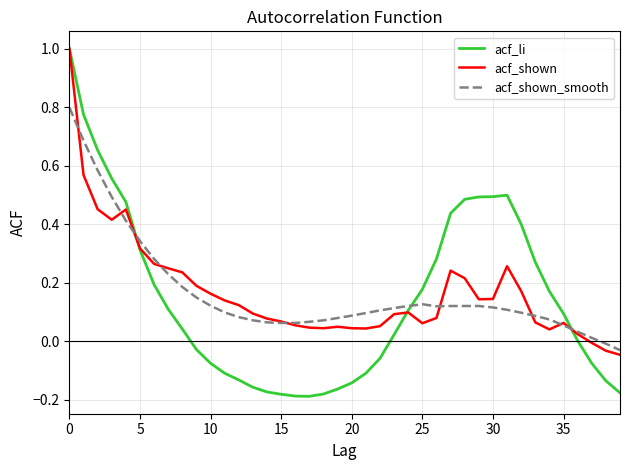

True or false: acf_shown has more than 0 interior local peaks.

True